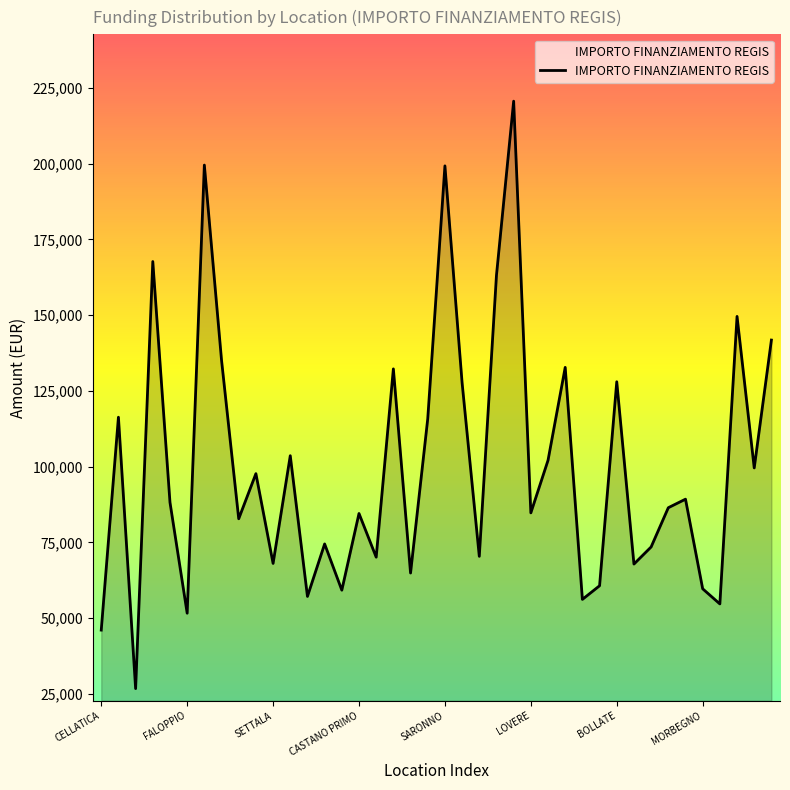

Does the chart have visible grid lines?

No